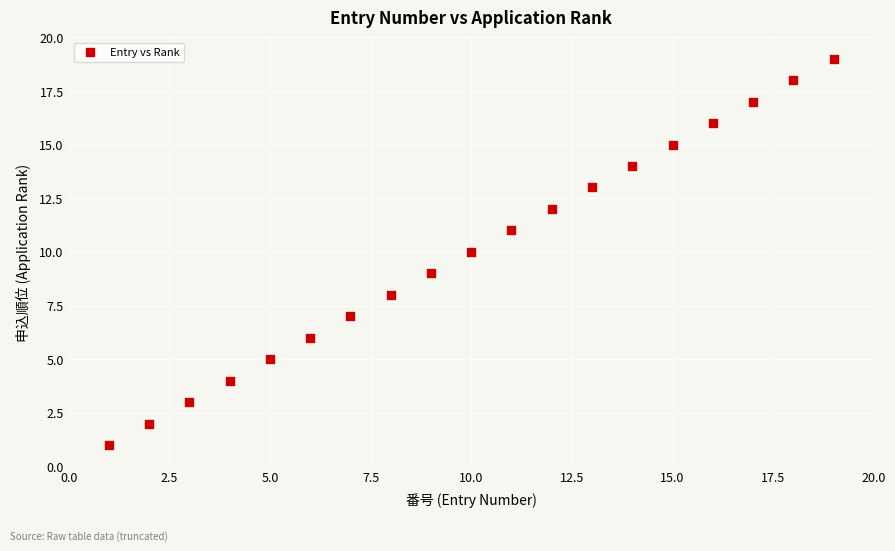

What is the range of Y values (max minus min)?

18